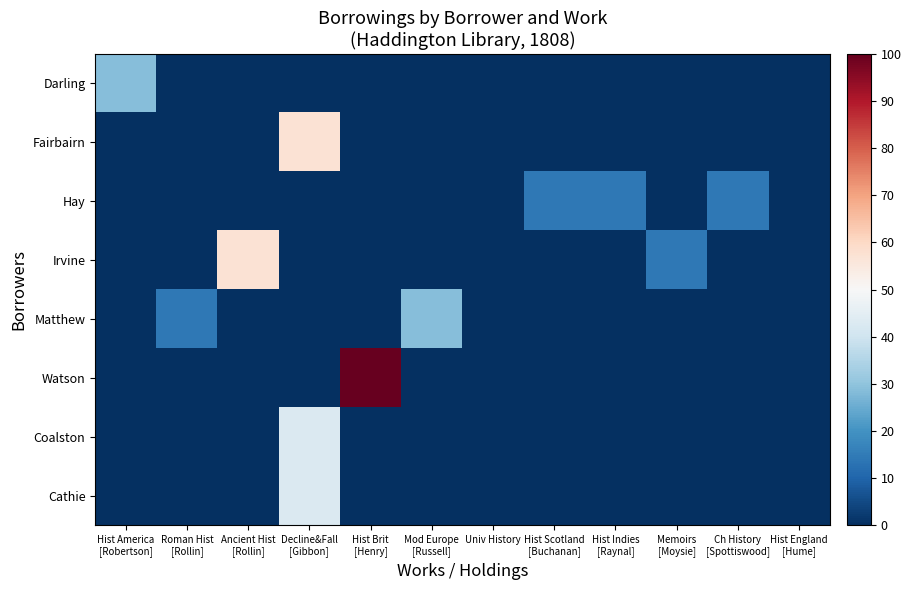

How many data points does each series have?

12